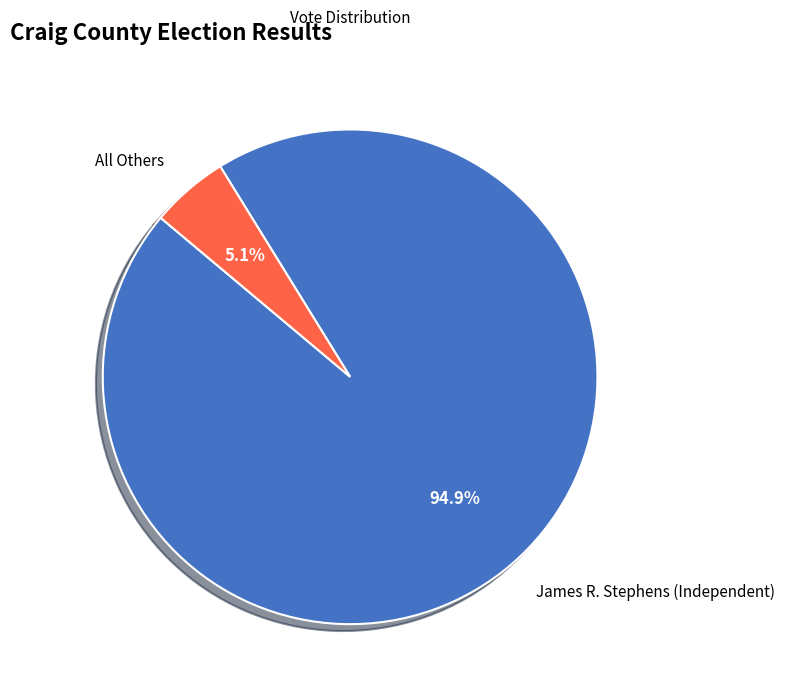

Rank the categories by value from highest to lowest.

James R. Stephens (Independent), All Others